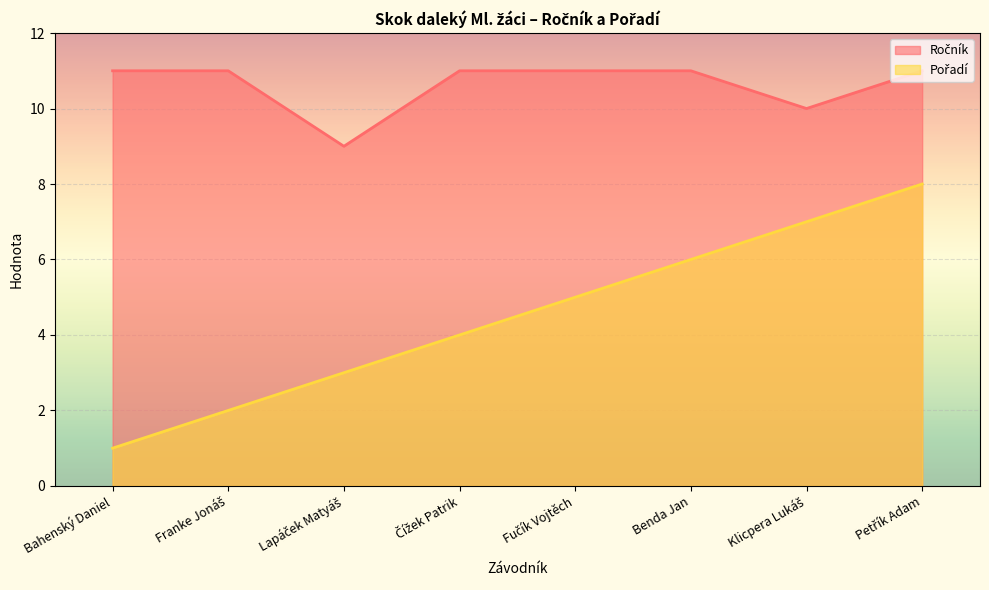

What is the total value across all series at Franke Jonáš?

13